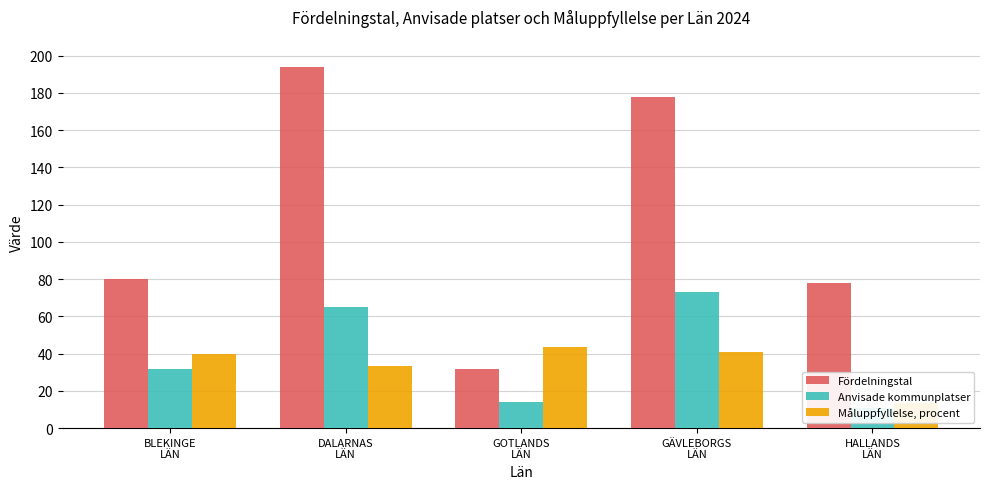

Reading right to left, list all the values displayed in this chart.

Fördelningstal: 78.0	178.0	32.0	194.0	80.0
Anvisade kommunplatser: 11.0	73.0	14.0	65.0	32.0
Måluppfyllelse, procent: 13.6	41.0	43.8	33.5	40.0